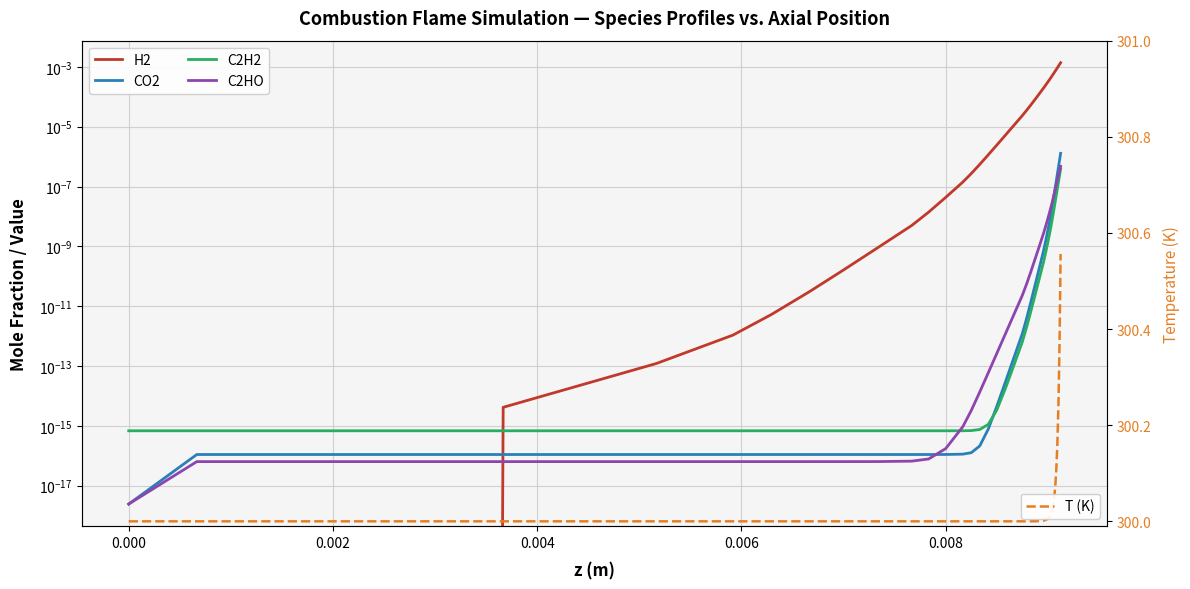

Is it true that C2HO equals 0.0 at 36?

False